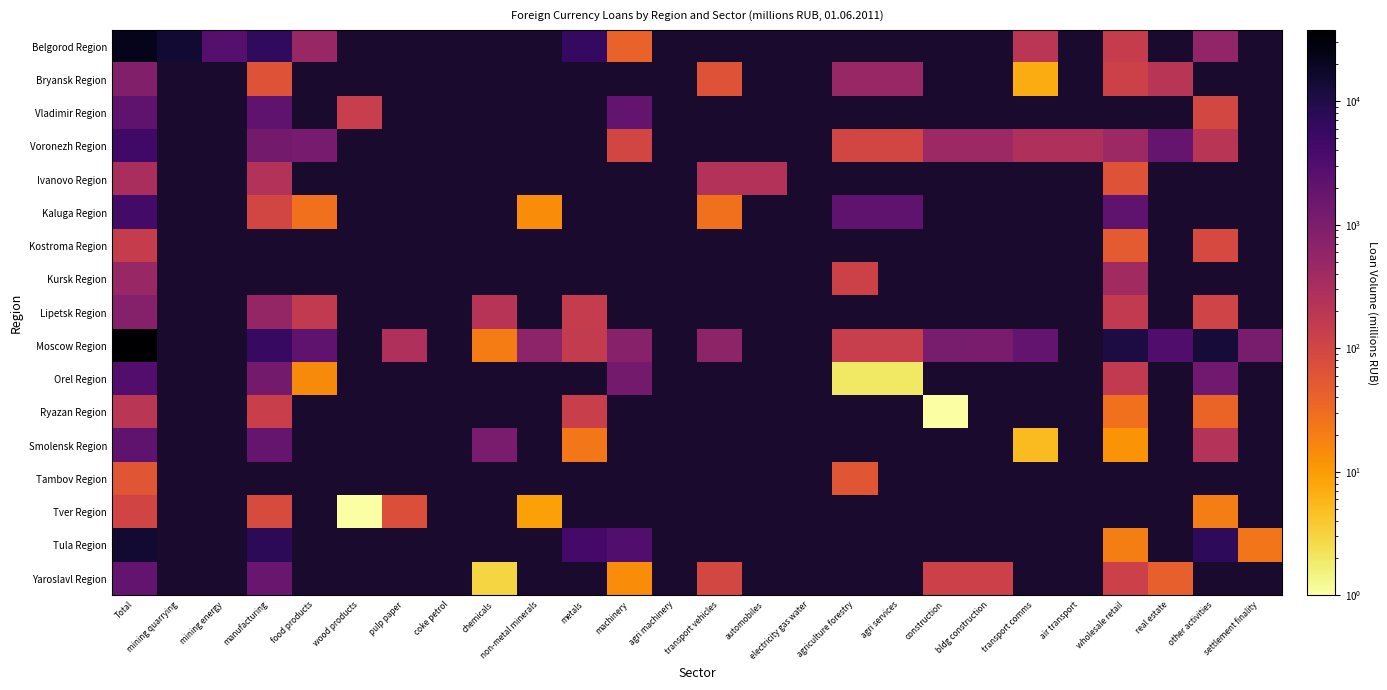

Which series has the largest range (max minus min)?

Moscow Region